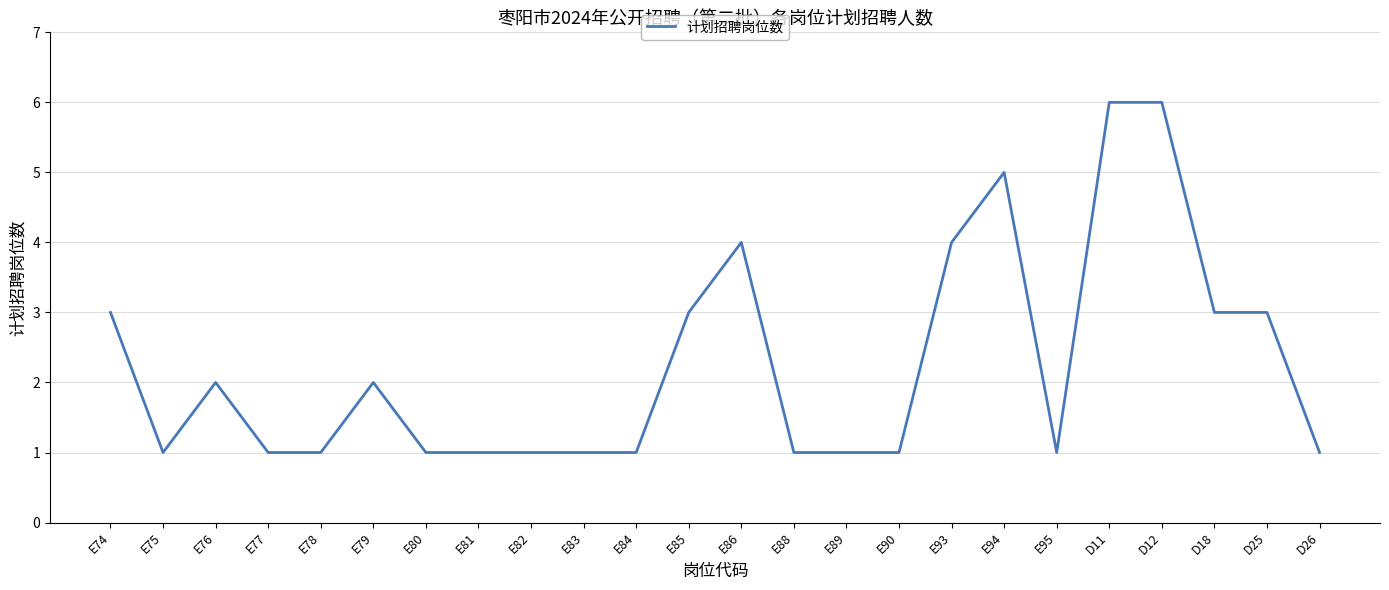

What position from the right is E79?

19